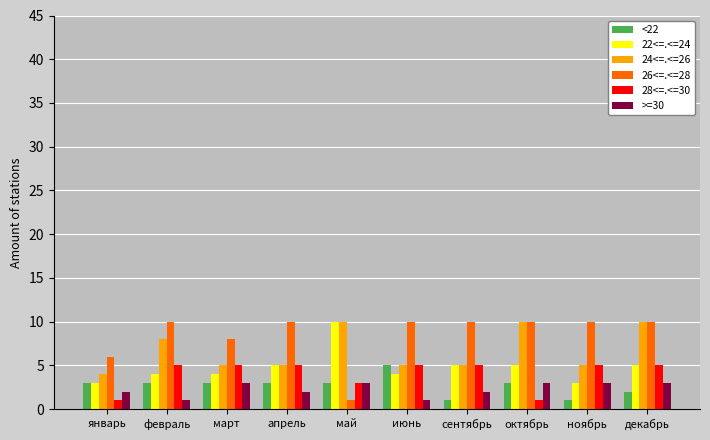

What is the greatest value displayed?

10